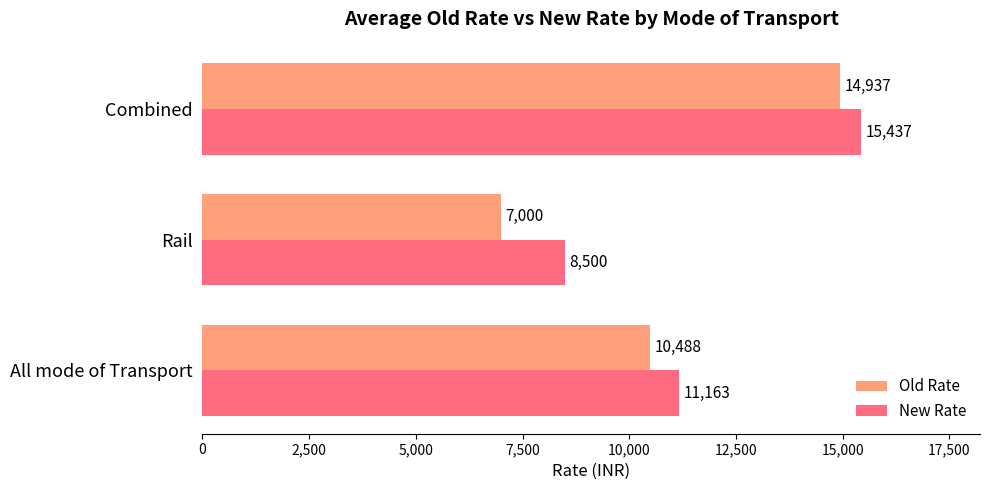

At which label does Old Rate reach its peak?

Combined